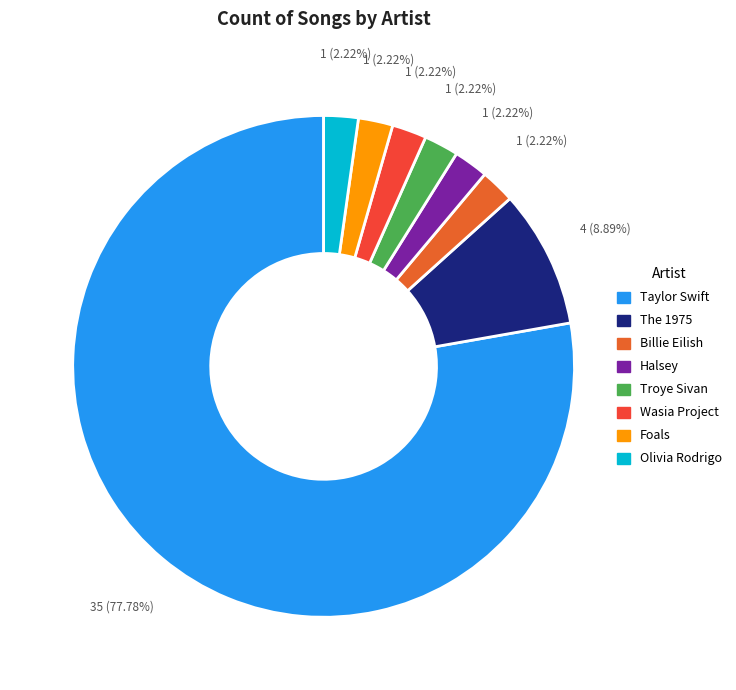

Does any single category account for the majority?

Yes